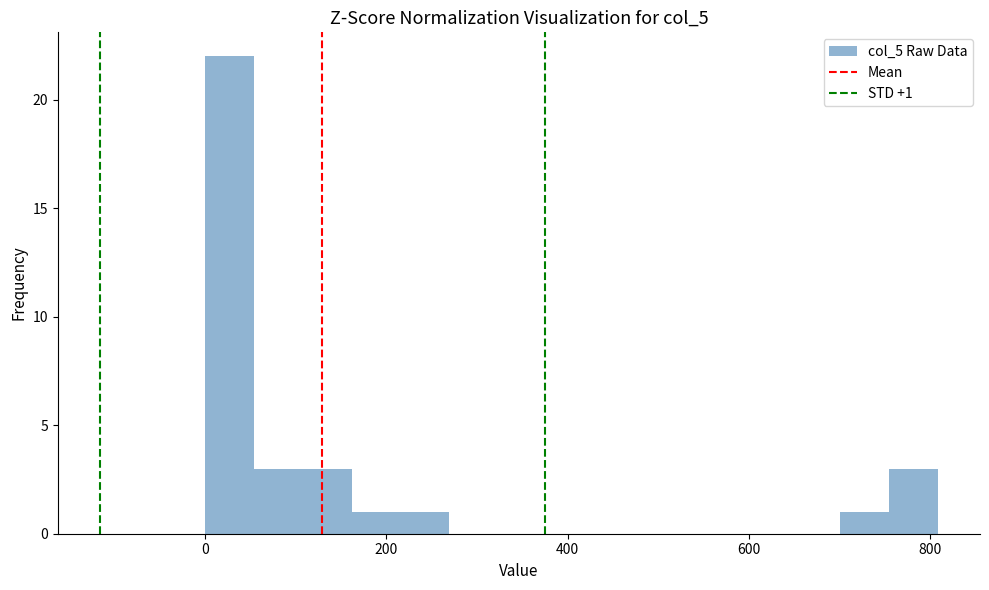

Around what value on the x-axis is the tallest bar? Give the approximate position of its centre, as read against the axis.

20